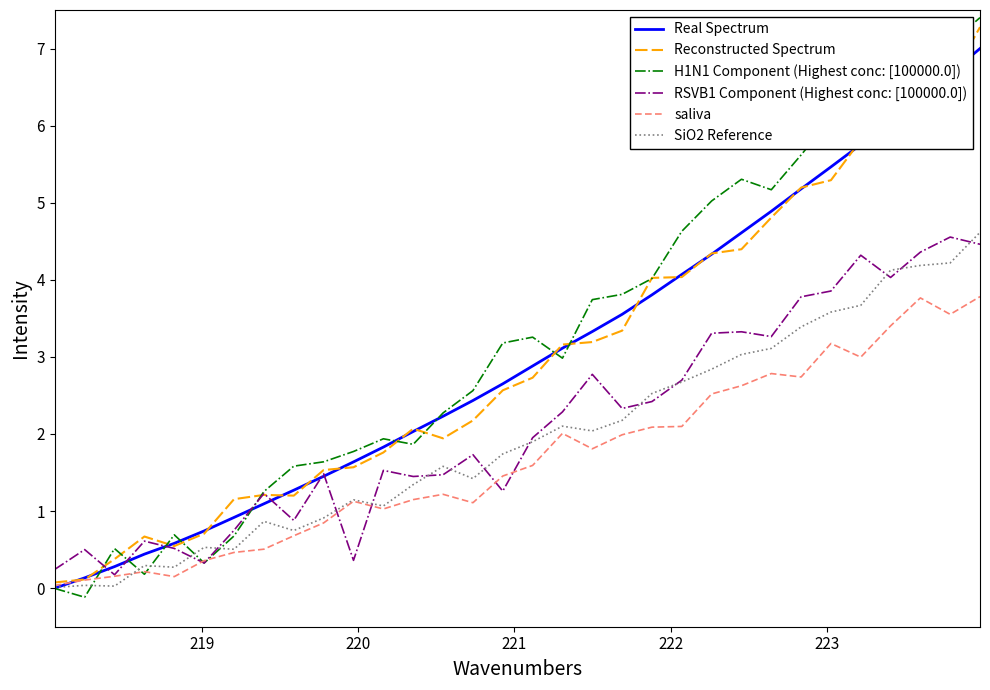

What is the greatest value displayed?

7.4